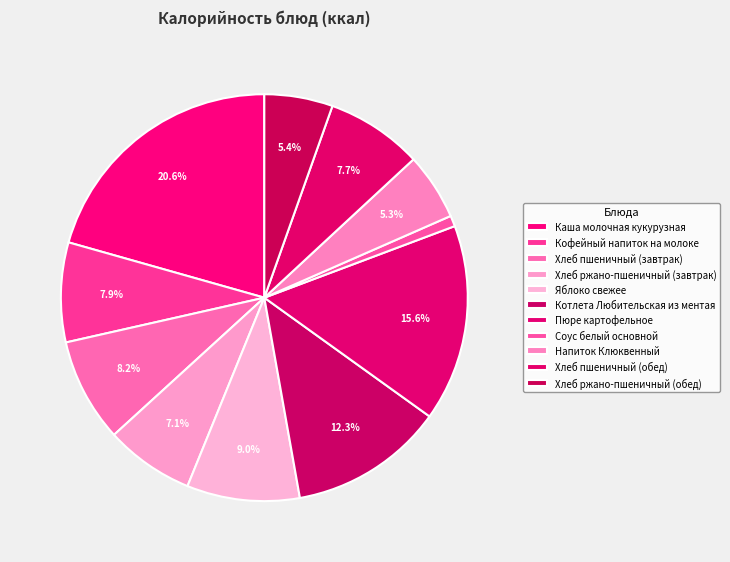

Which category has the biggest portion of the pie?

Каша молочная кукурузная